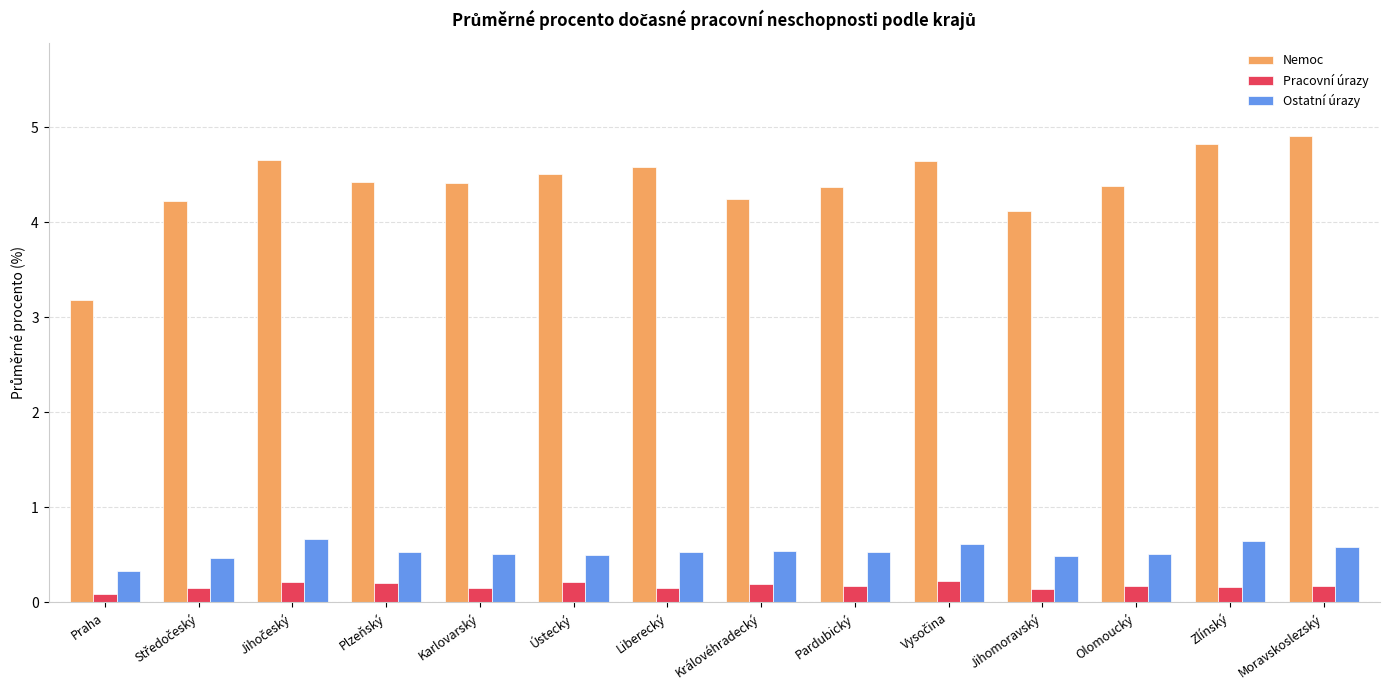

Is it true that Pracovní úrazy equals 0.2 at Královéhradecký?

True